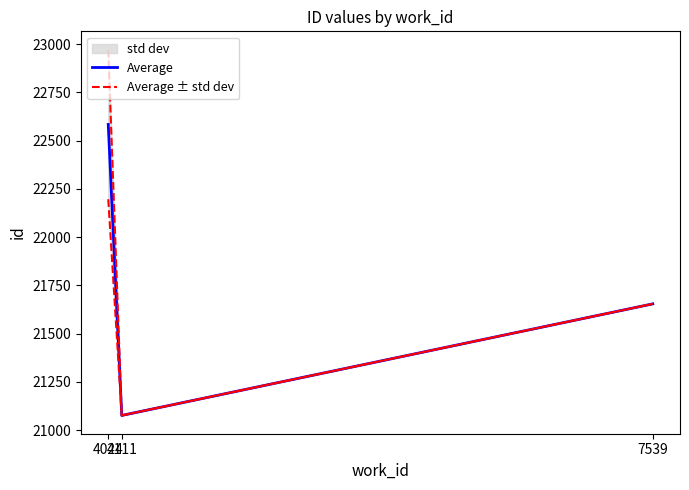

How many values in the Average series are below 21654?

1